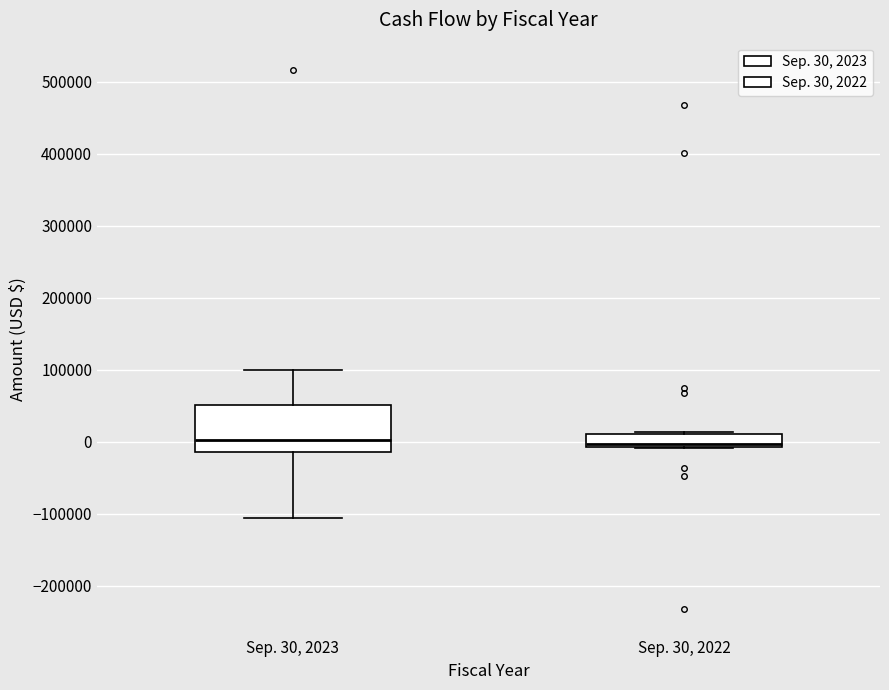

Reading left to right, read every box against the y-axis: the position of its median line, the range the box covers, and the ends of its whiskers. The values are not printed on the chart, so give them approximately, as read against the axis.

Sep. 30, 2023: median 0, box -10000 to 50000, whiskers -110000 to 100000
Sep. 30, 2022: median 0, box -10000 to 10000, whiskers -10000 to 10000